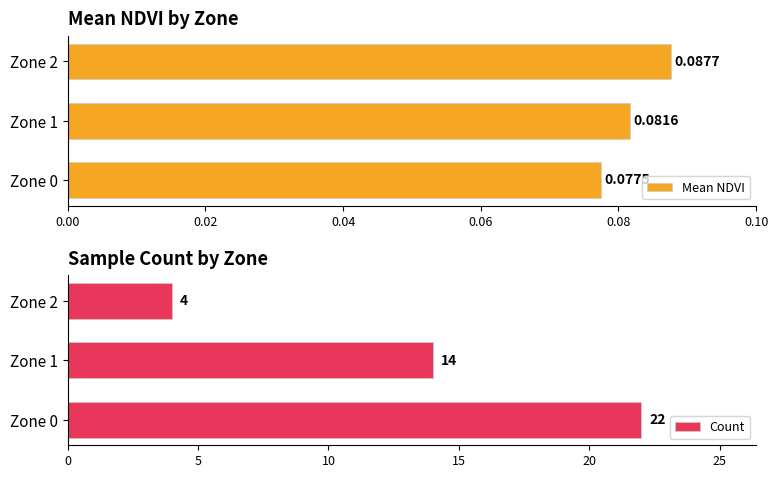

List the labels in order of Mean NDVI value, smallest first.

Zone 0, Zone 1, Zone 2